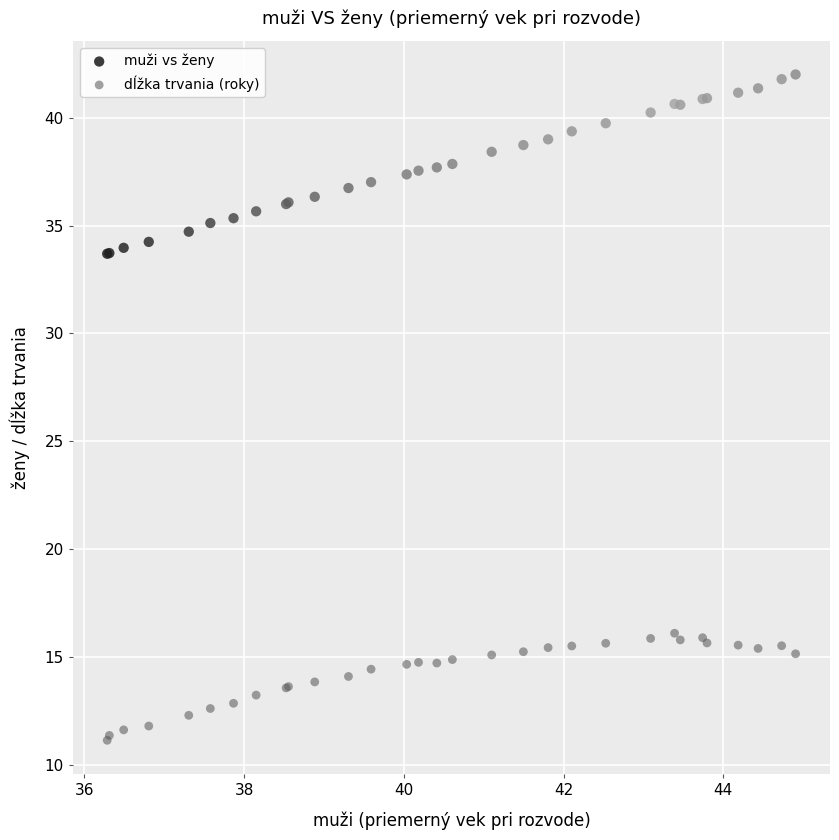

Which series has the largest Y range (max minus min)?

muži vs ženy